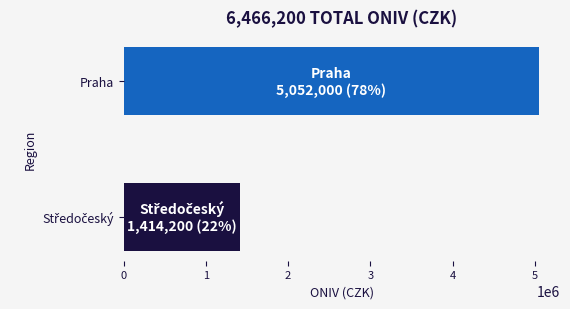

What is the greatest value displayed?

5052000